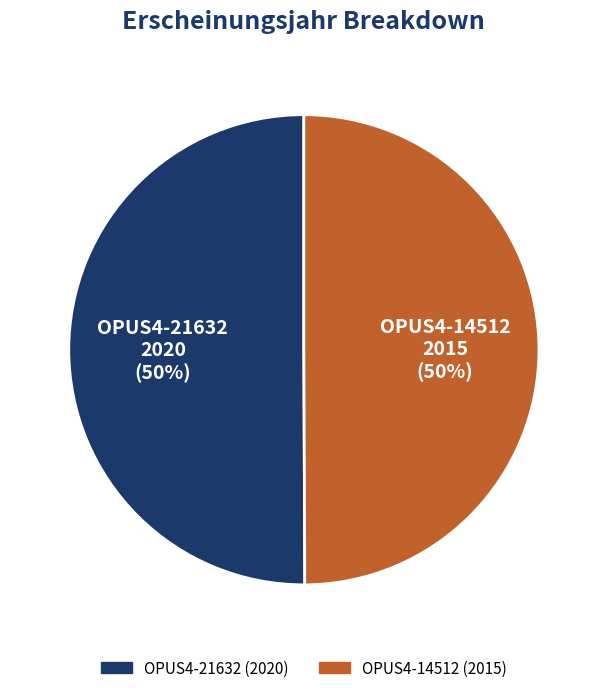

What is the ratio of the value at OPUS4-14512 to the value at OPUS4-21632?

1.0